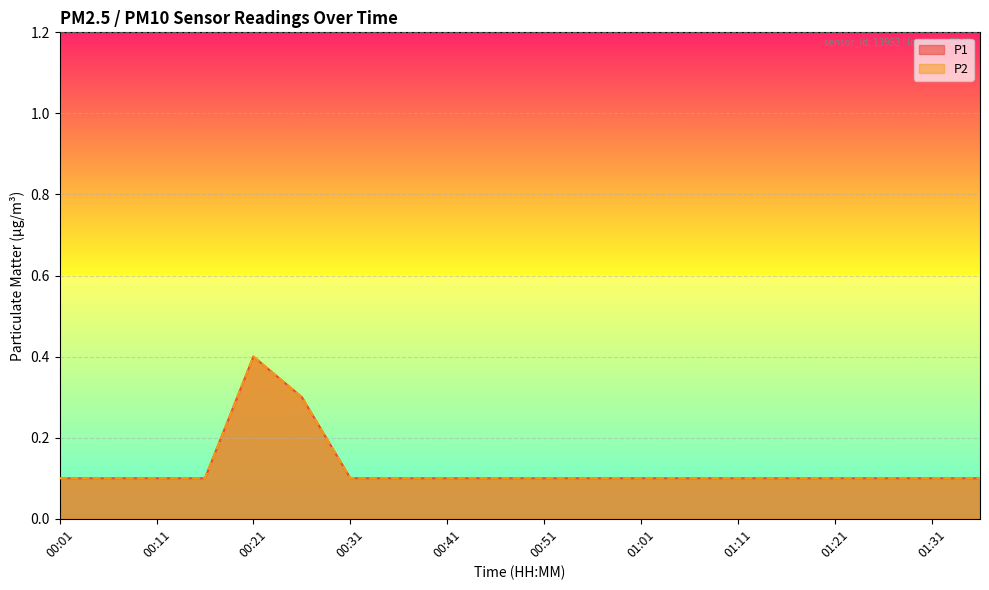

What is the maximum value shown in the chart?

0.4